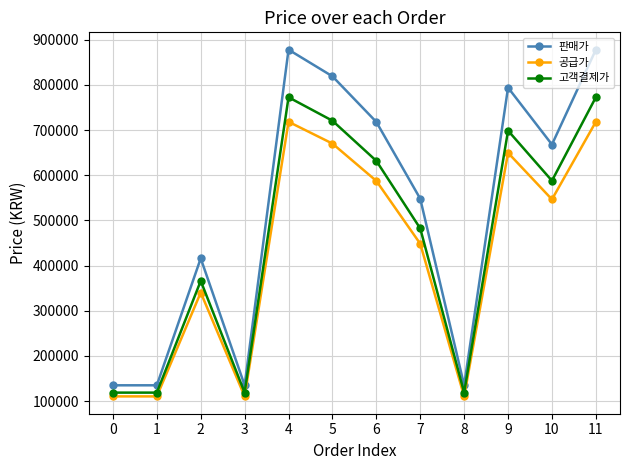

Which series has the largest total across all categories?

판매가